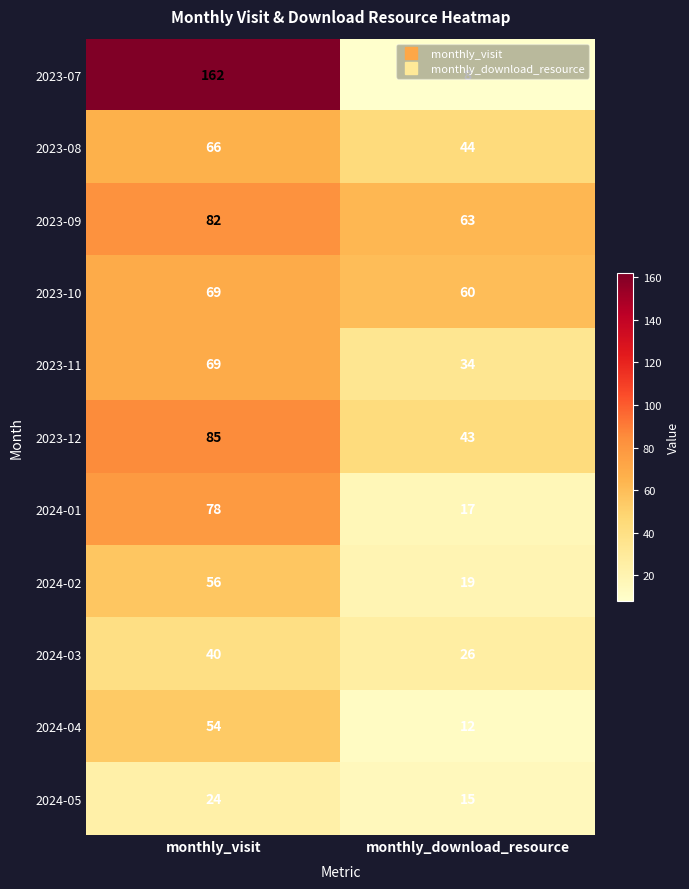

At how many categories does at least one series exceed 103?

1